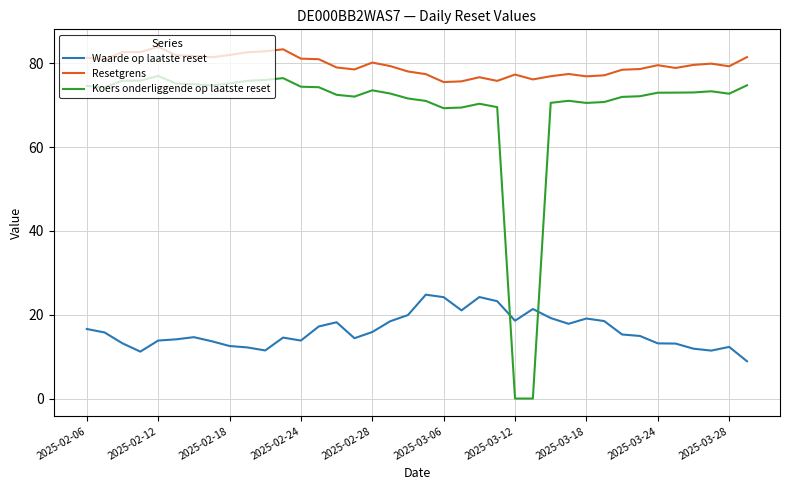

How many lines are shown in the chart?

3